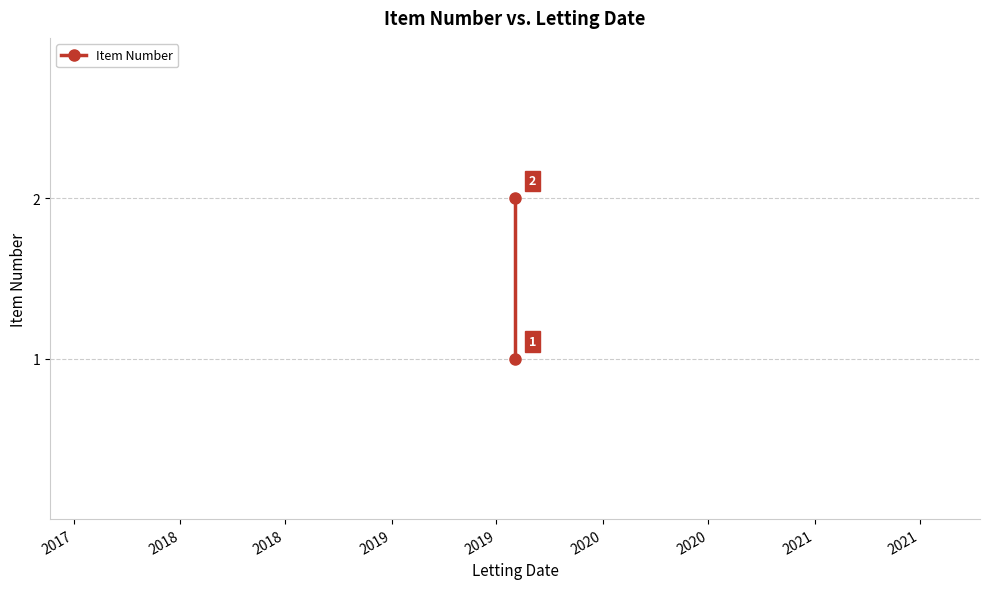

Reading right to left, transcribe all the data shown in this chart.

2	1